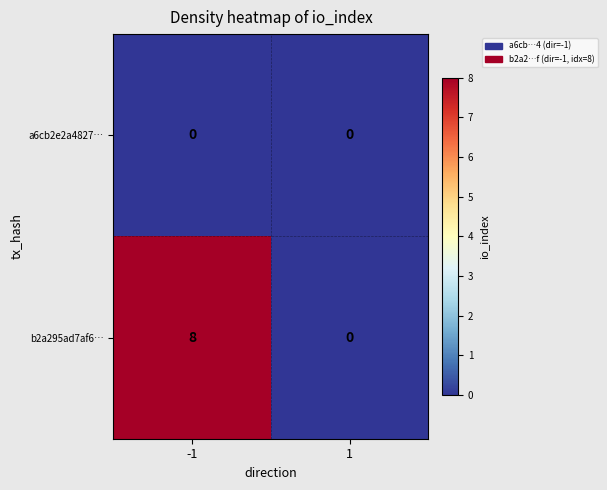

Reading right to left, transcribe all the data shown in this chart.

a6cb2e2a4827…: 0	0
b2a295ad7af6…: 0	8